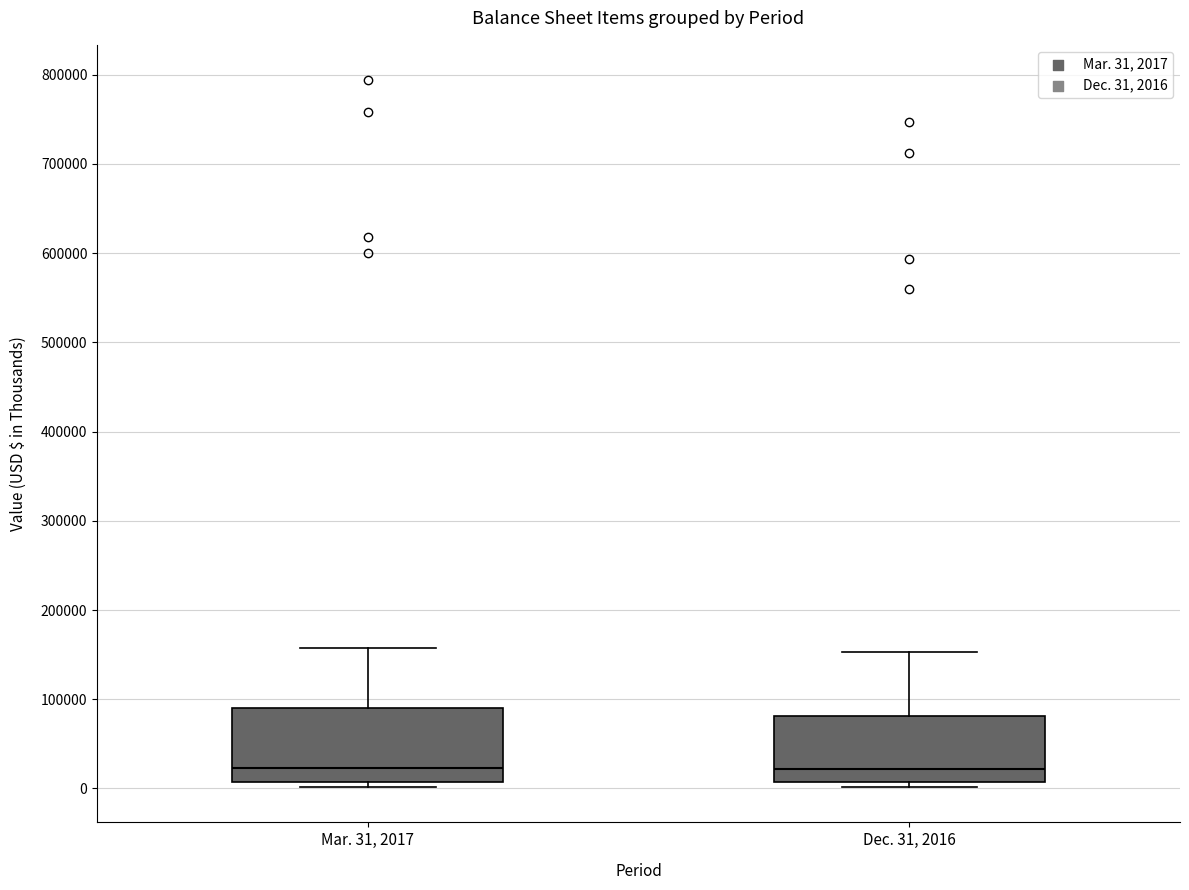

Reading left to right, transcribe this box plot: for each box, give where its median line is, the range the box spans, and where its two whiskers end, as read against the y-axis. The values are not printed on the chart, so give them approximately, as read against the axis.

Mar. 31, 2017: median 20000, box 10000 to 90000, whiskers 0 to 160000
Dec. 31, 2016: median 20000, box 10000 to 80000, whiskers 0 to 150000